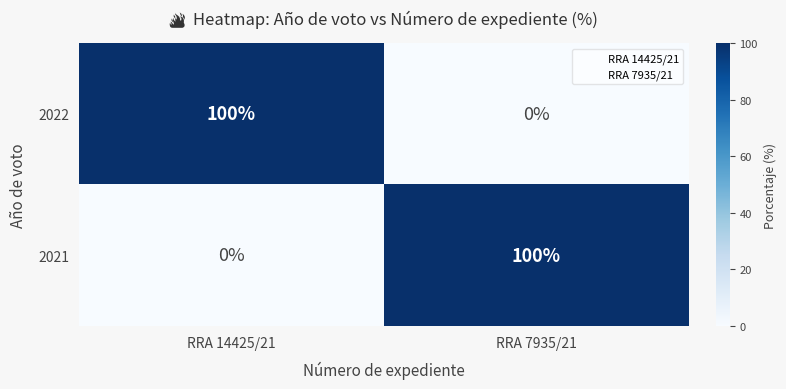

What is the sum of all 2021 values?

100